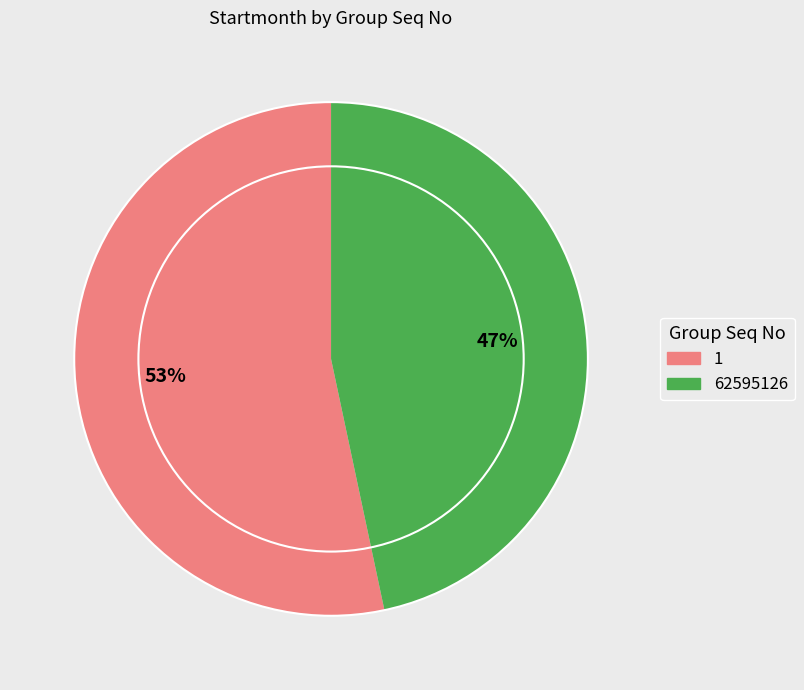

True or false: 1 accounts for 53% of the total.

True